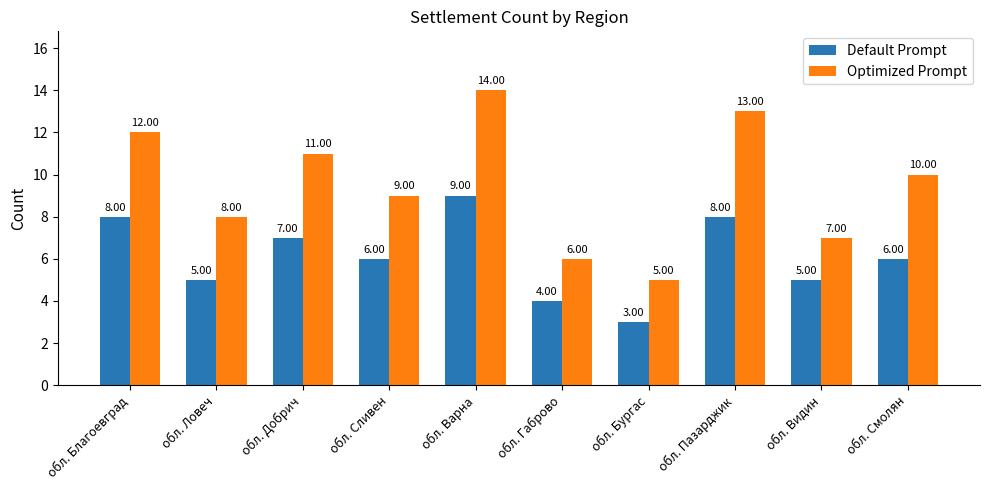

Which series has the largest total across all categories?

Optimized Prompt